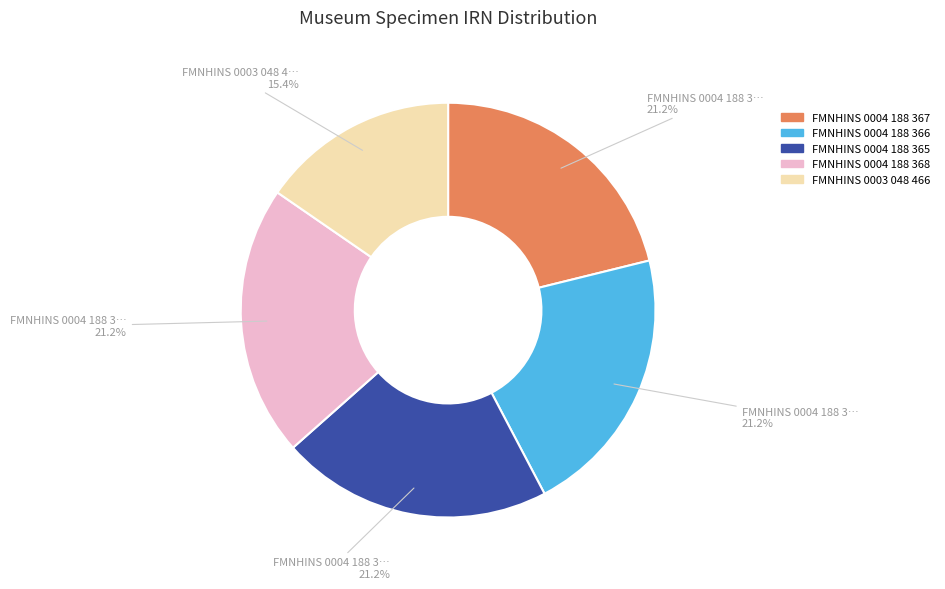

Is there any slice that represents more than half of the pie?

No